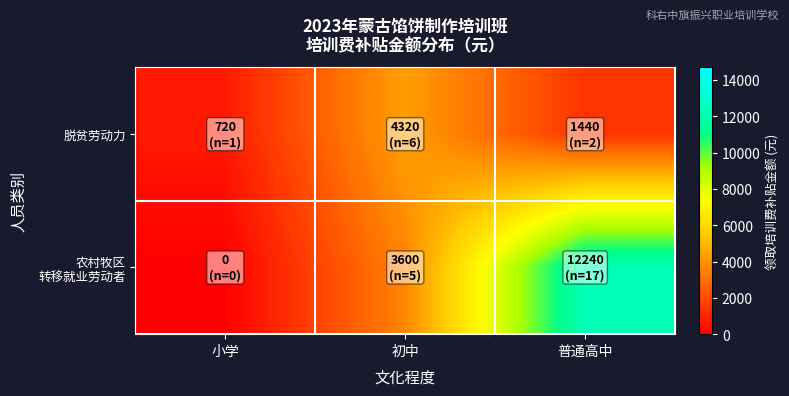

Between 初中 and 小学, which is larger?

初中